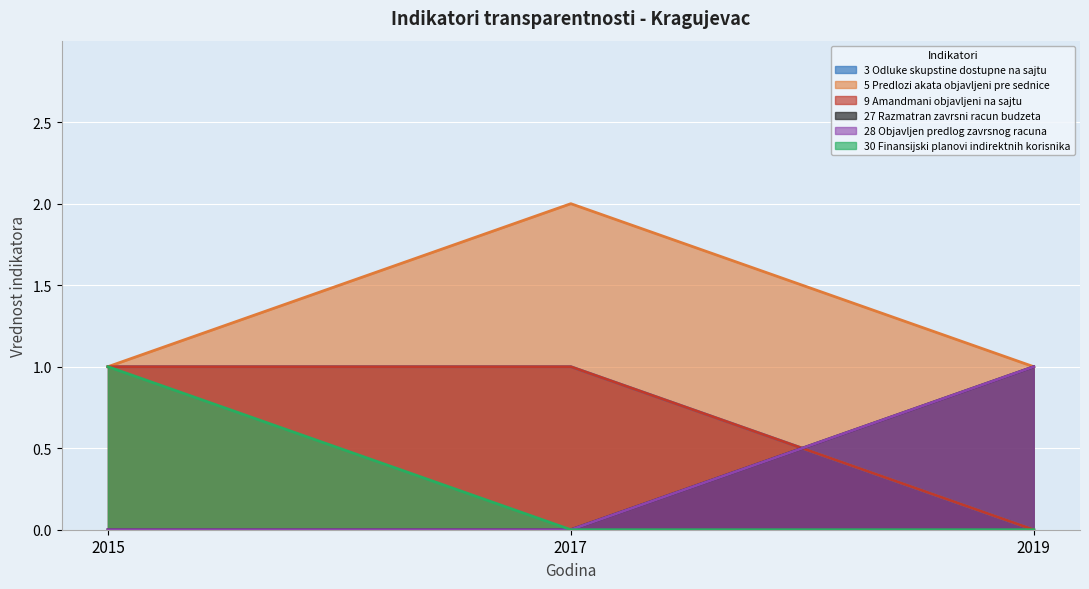

At 2015, list the series in order from smallest to largest.

27 Razmatran zavrsni racun budzeta, 28 Objavljen predlog zavrsnog racuna, 3 Odluke skupstine dostupne na sajtu, 5 Predlozi akata objavljeni pre sednice, 9 Amandmani objavljeni na sajtu, 30 Finansijski planovi indirektnih korisnika